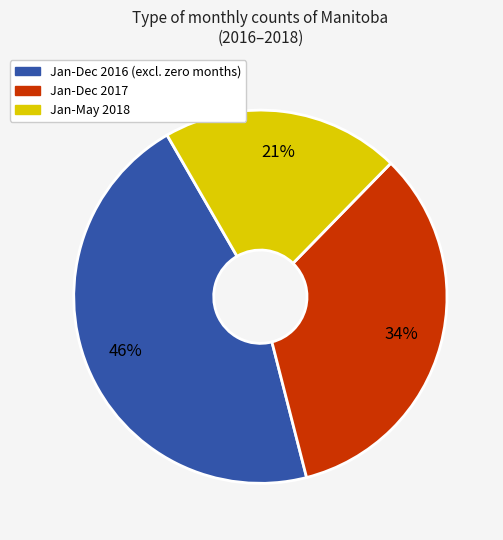

To the nearest percent, what is the difference between the largest and smallest slice percentages?

25%